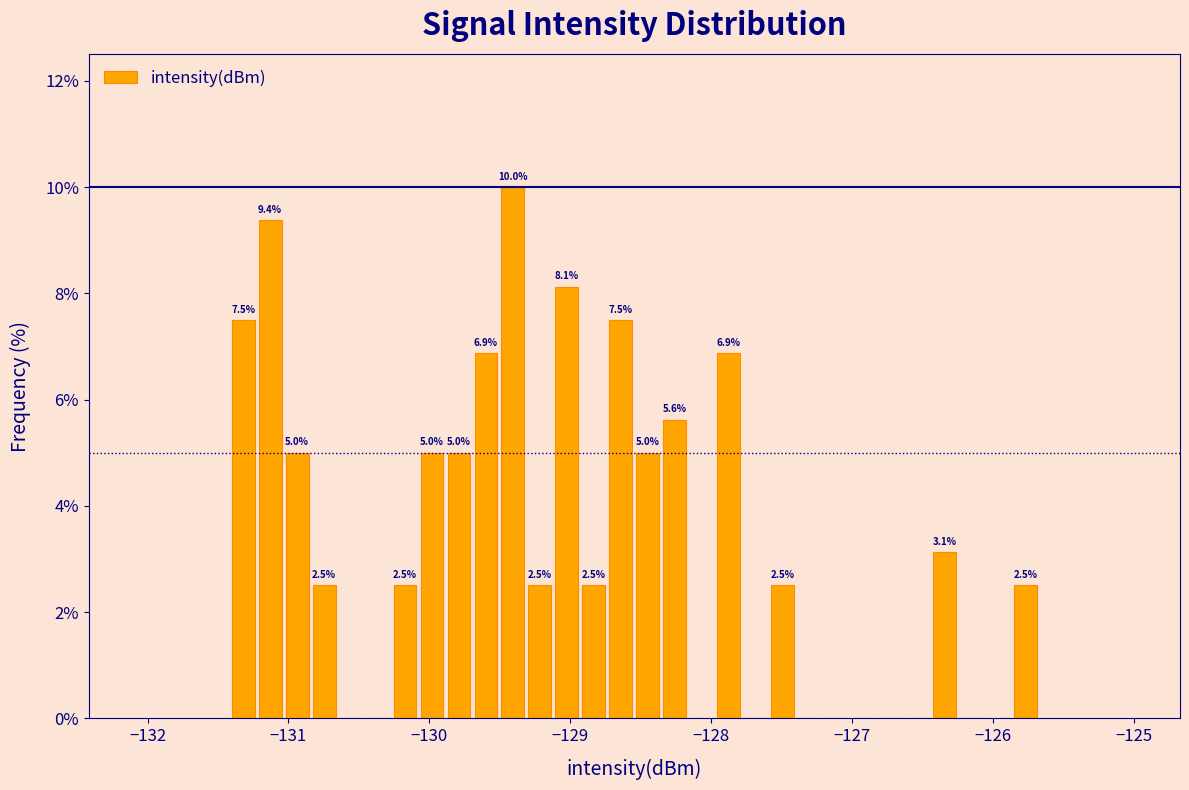

Around what value on the x-axis is the tallest bar? Give the approximate position of its centre, as read against the axis.

-129.4